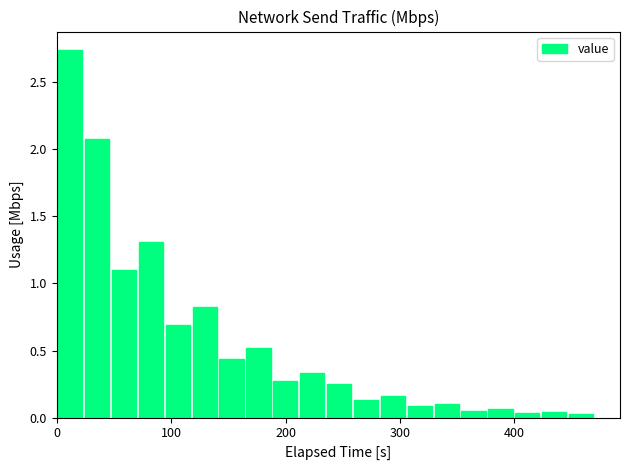

Read against the x-axis, roughly where is the centre of the tallest bar?

10